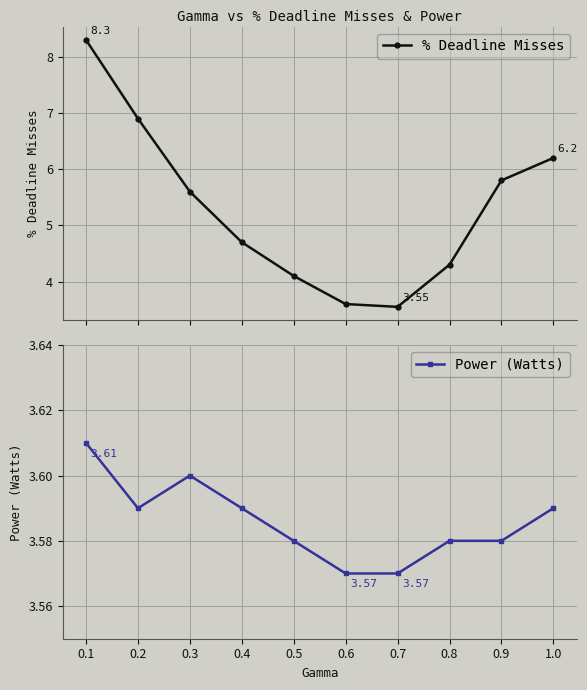

At which category is the sum across all series the highest?

0.1